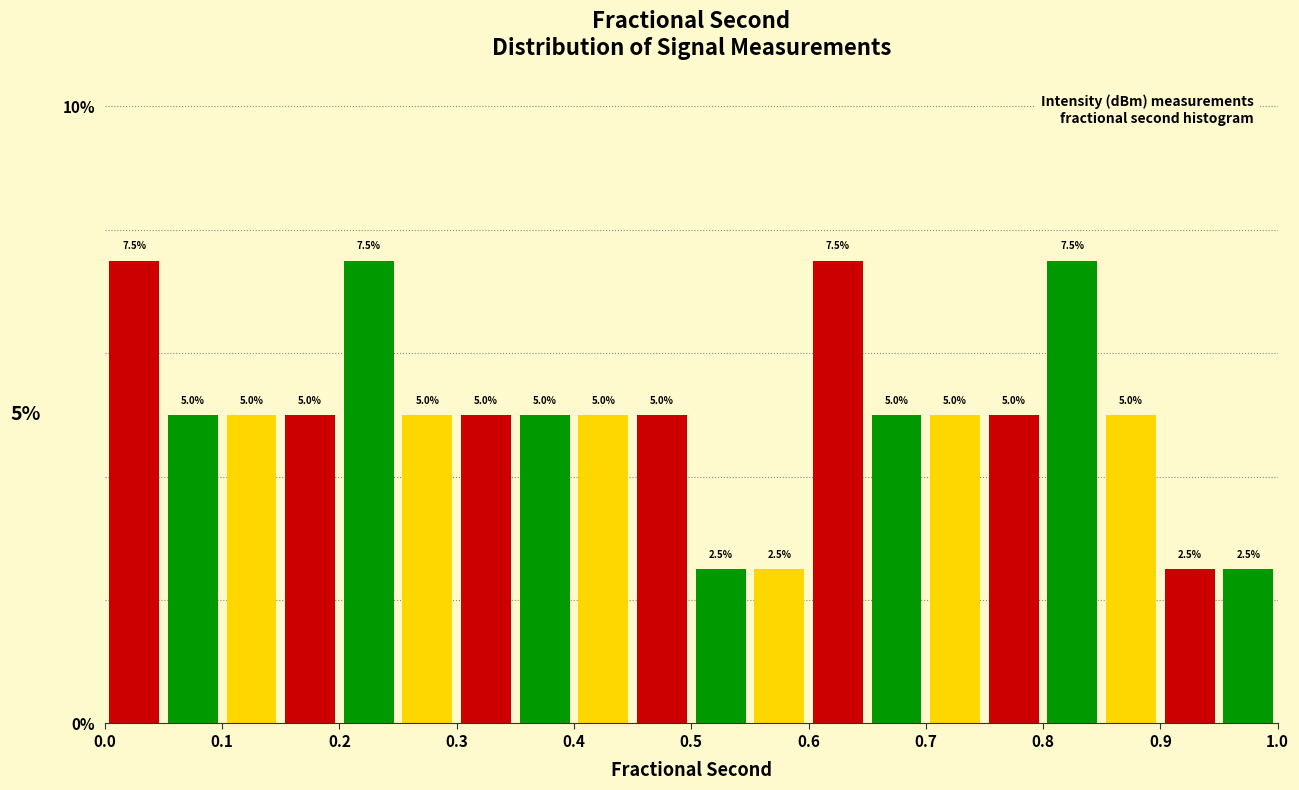

Reading left to right, list every bar in this chart as the range it spans on the x-axis followed by its height.

0.00 to 0.05: 7.5
0.05 to 0.10: 5.0
0.10 to 0.15: 5.0
0.15 to 0.20: 5.0
0.20 to 0.25: 7.5
0.25 to 0.30: 5.0
0.30 to 0.35: 5.0
0.35 to 0.40: 5.0
0.40 to 0.45: 5.0
0.45 to 0.50: 5.0
0.50 to 0.55: 2.5
0.55 to 0.60: 2.5
0.60 to 0.65: 7.5
0.65 to 0.70: 5.0
0.70 to 0.75: 5.0
0.75 to 0.80: 5.0
0.80 to 0.85: 7.5
0.85 to 0.90: 5.0
0.90 to 0.95: 2.5
0.95 to 1.00: 2.5